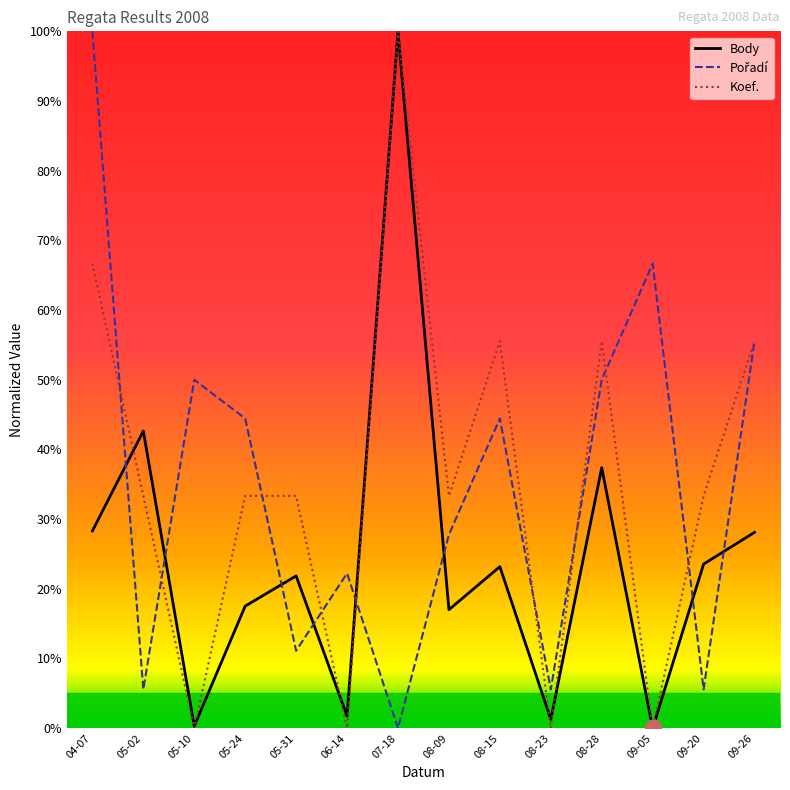

Is it true that Body equals 28.3 at 04-07?

True